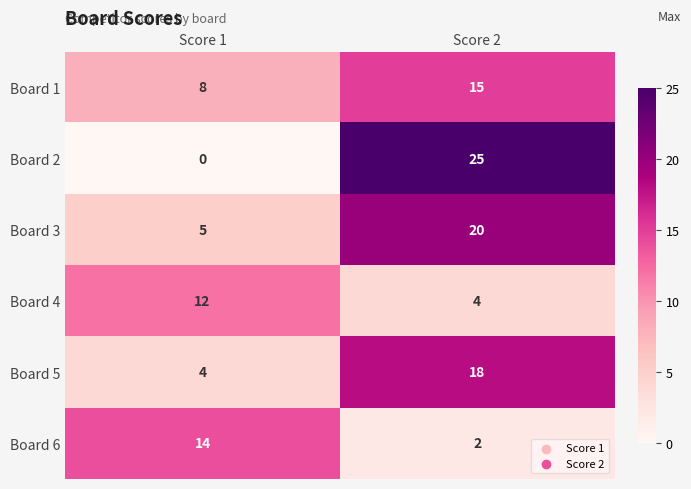

What is the spread (max minus min) of values at Score 1?

14